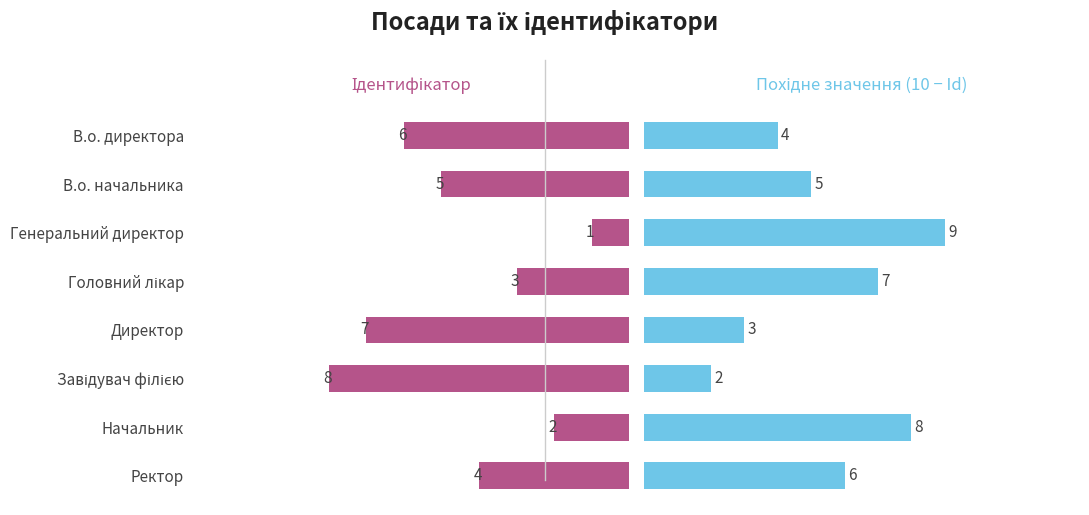

What is the difference between the maximum and minimum values in the Похідне значення series?

7